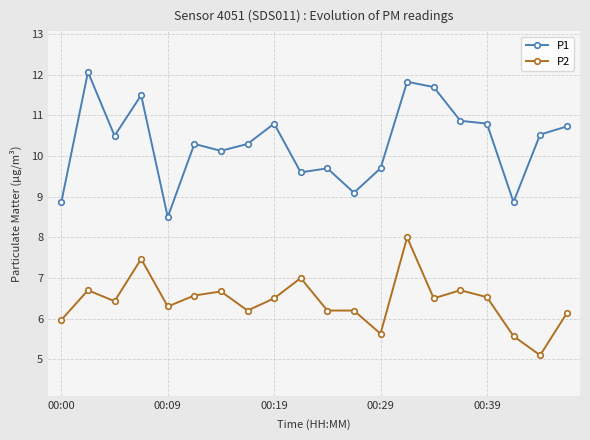

How many data points in P1 are less than 10?

7